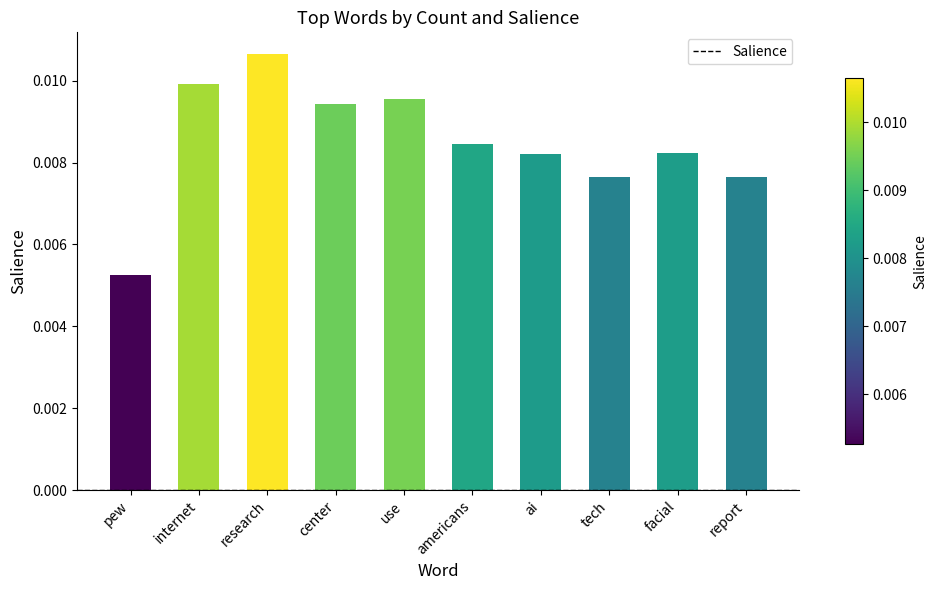

At which category does the chart reach its peak across all series?

research